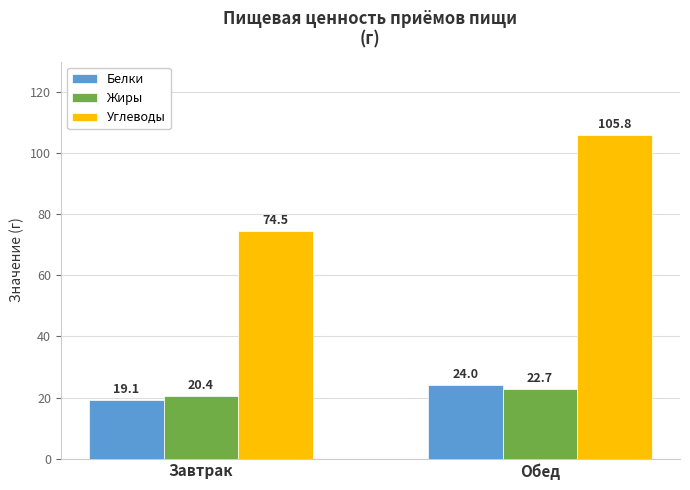

Reading left to right, extract all data points from this chart.

Белки: 19.1	24.0
Жиры: 20.4	22.7
Углеводы: 74.5	105.8